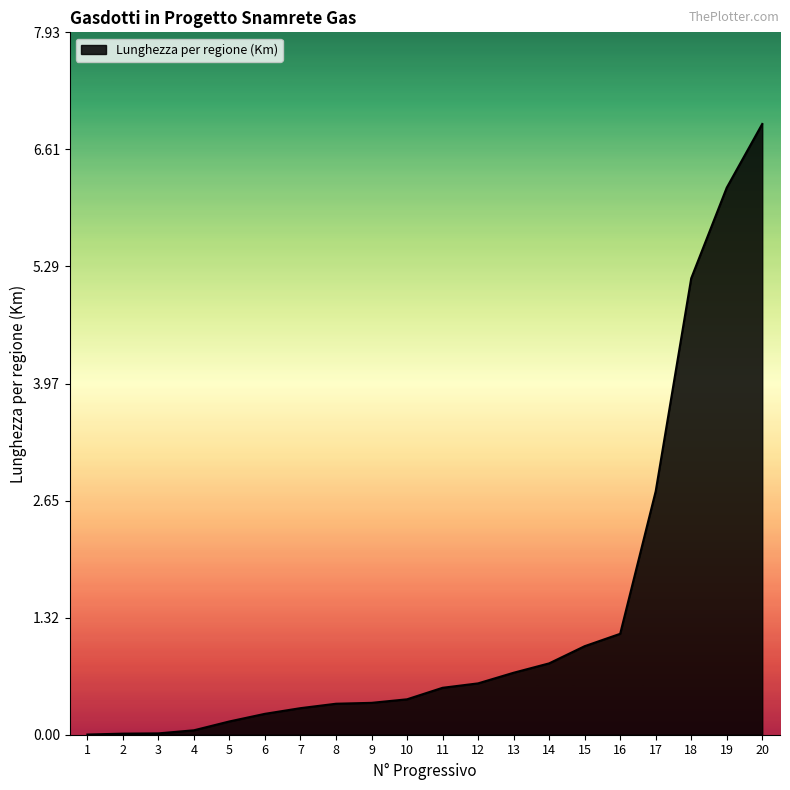

The chart shows a value of 1.9 at 18. True or false?

False